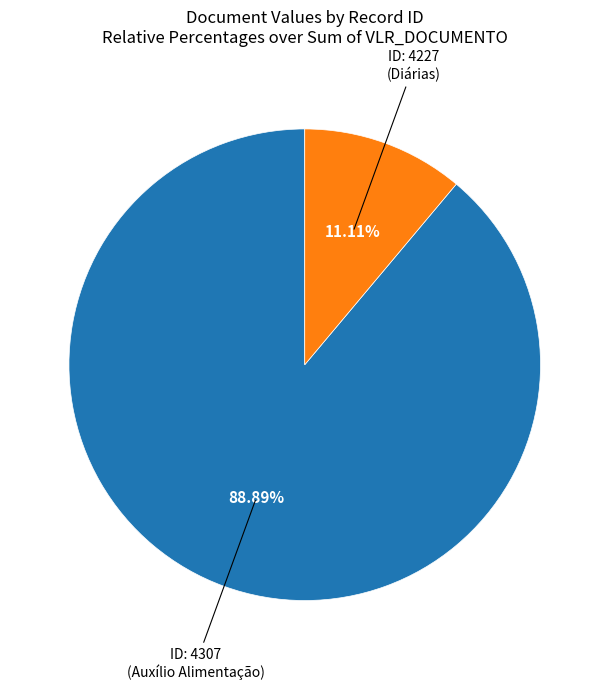

Does any single category account for the majority?

Yes